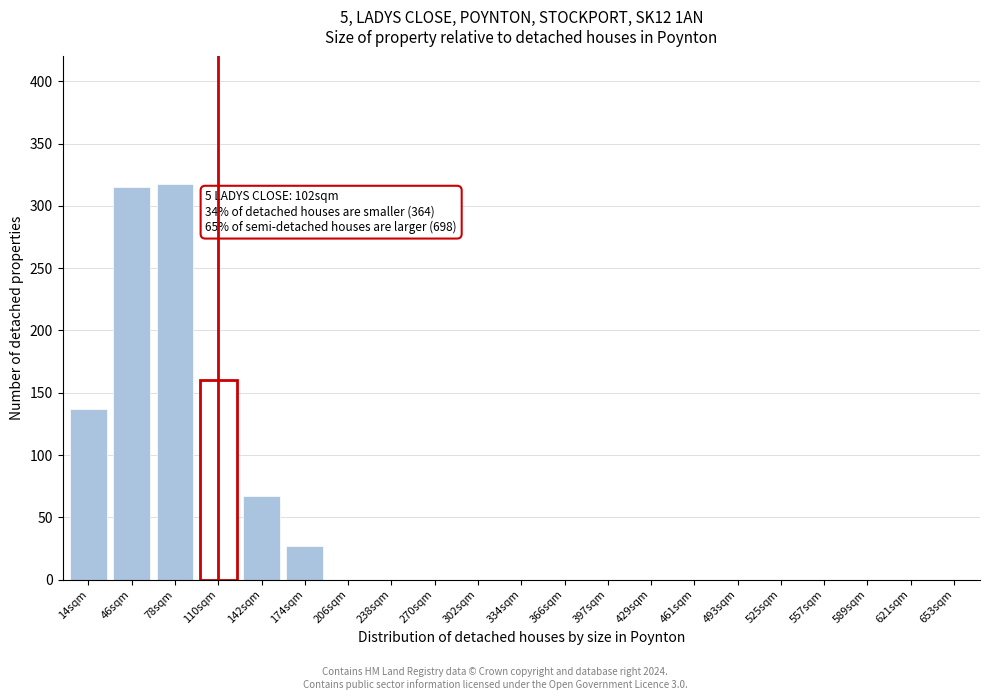

Reading left to right, transcribe all the data shown in this chart.

14sqm=137	46sqm=315	78sqm=318	110sqm=160	142sqm=67	174sqm=27	206sqm=0	238sqm=0	270sqm=0	302sqm=0	334sqm=0	366sqm=0	397sqm=0	429sqm=0	461sqm=0	493sqm=0	525sqm=0	557sqm=0	589sqm=0	621sqm=0	653sqm=0